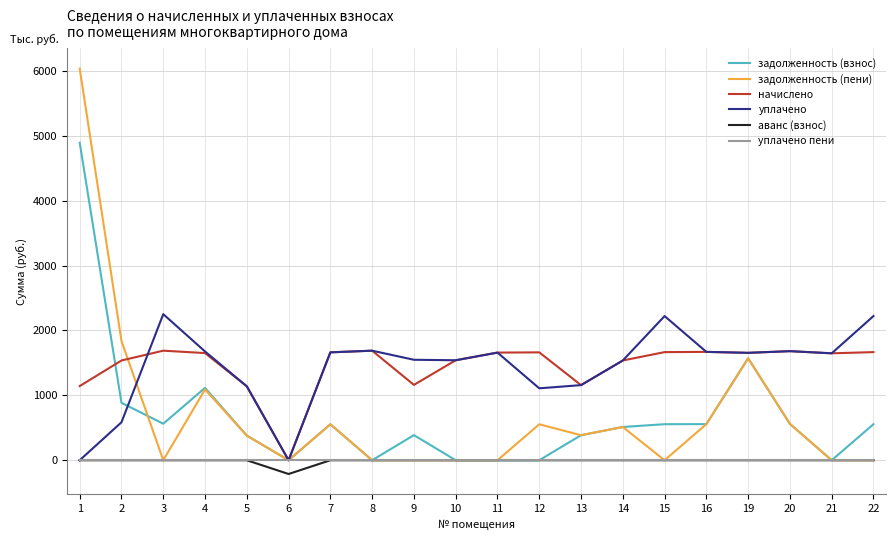

What are all the series names shown in the legend?

задолженность (взнос), задолженность (пени), начислено, уплачено, аванс (взнос), уплачено пени